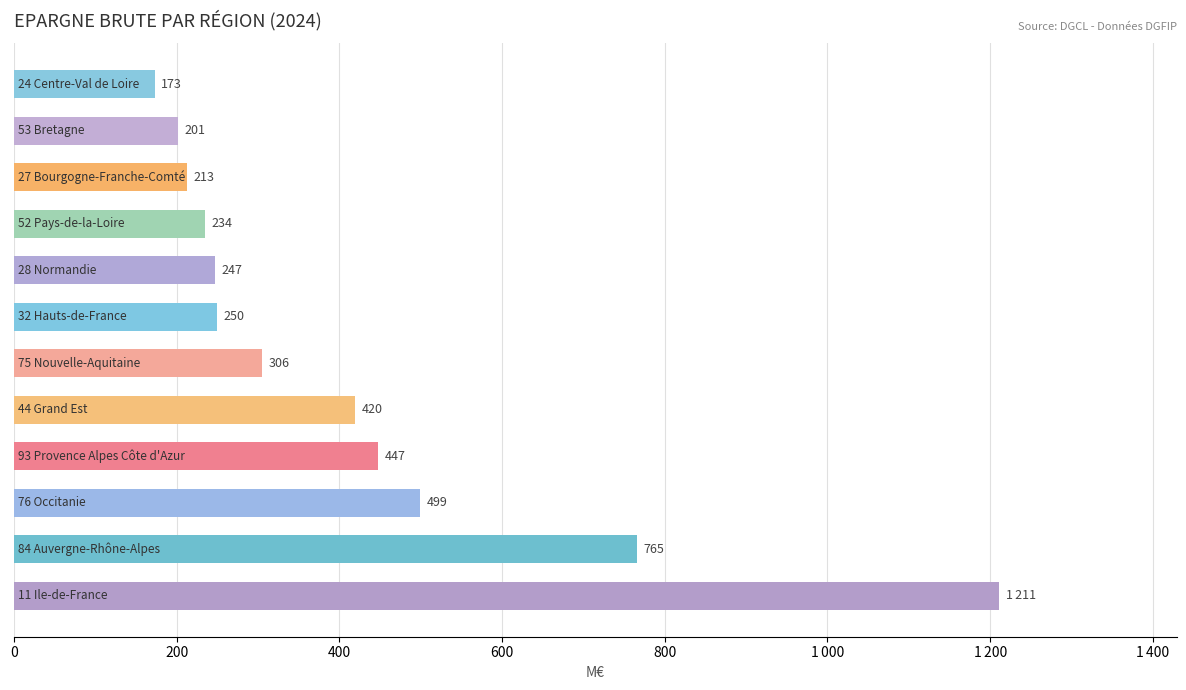

Does the chart contain stacked bars?

No